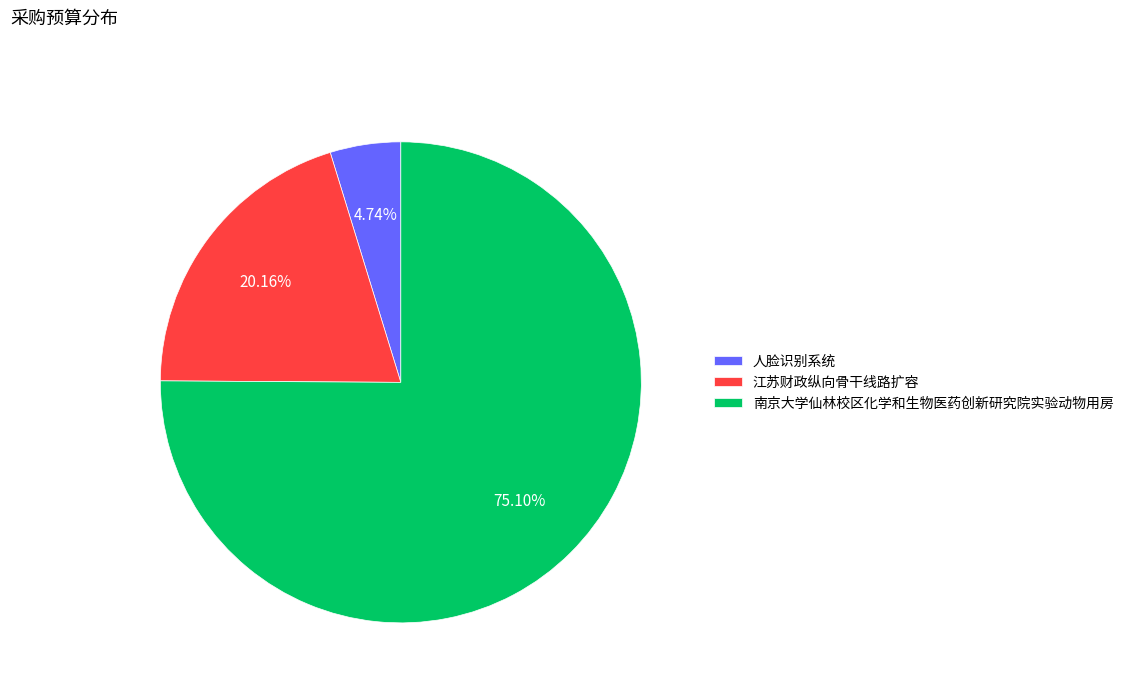

How many segments does this pie chart have?

3